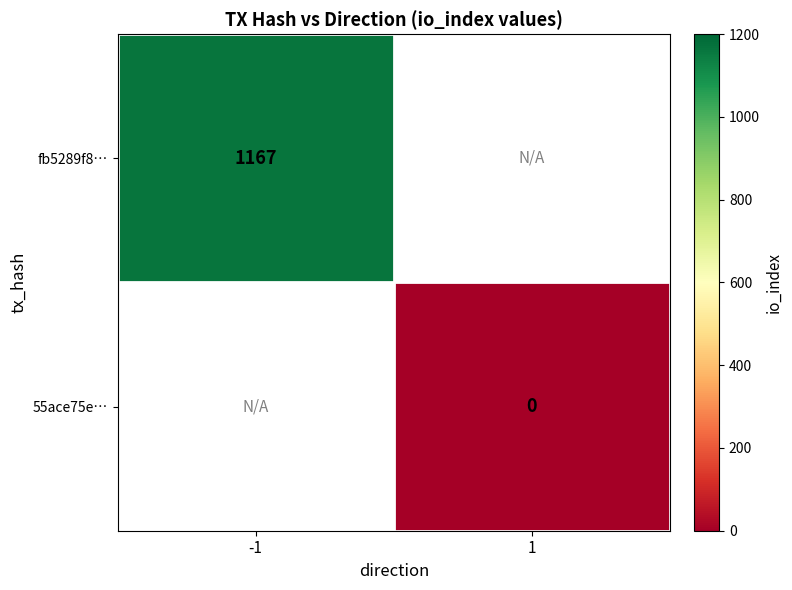

What is the greatest value displayed?

1167.0